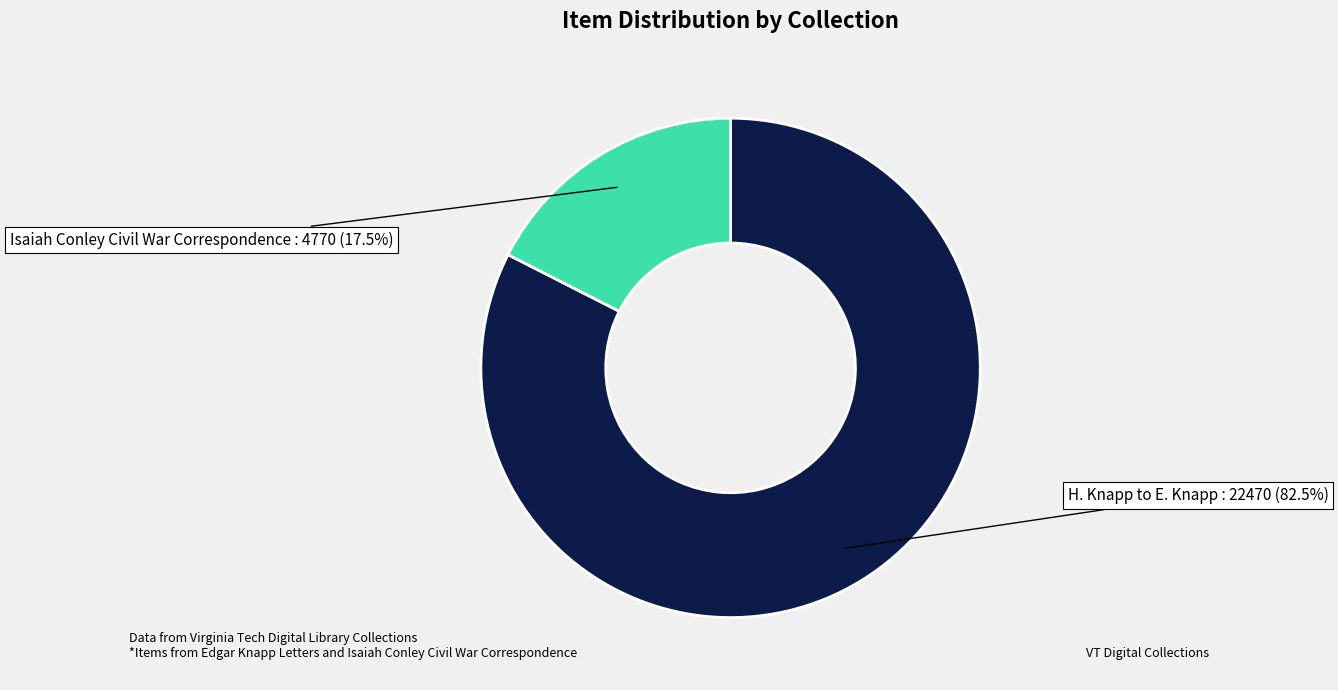

Is there a majority slice in this chart?

Yes